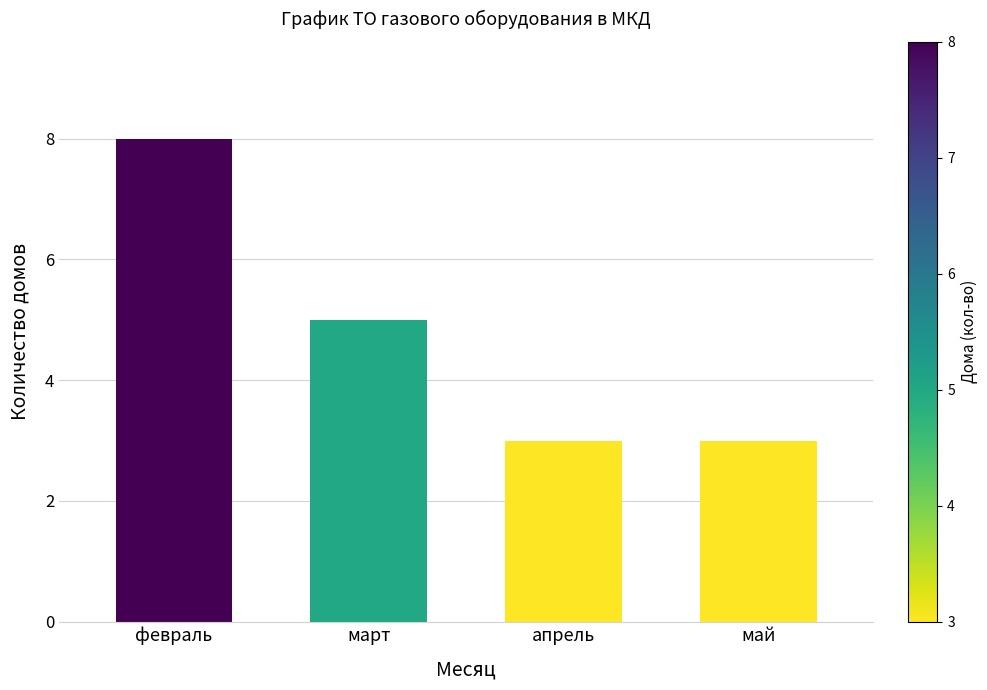

Between апрель and февраль, which is larger?

февраль